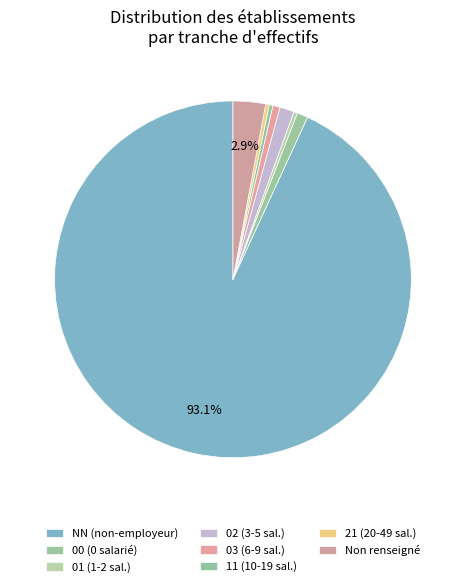

How many slices are in this pie chart?

8